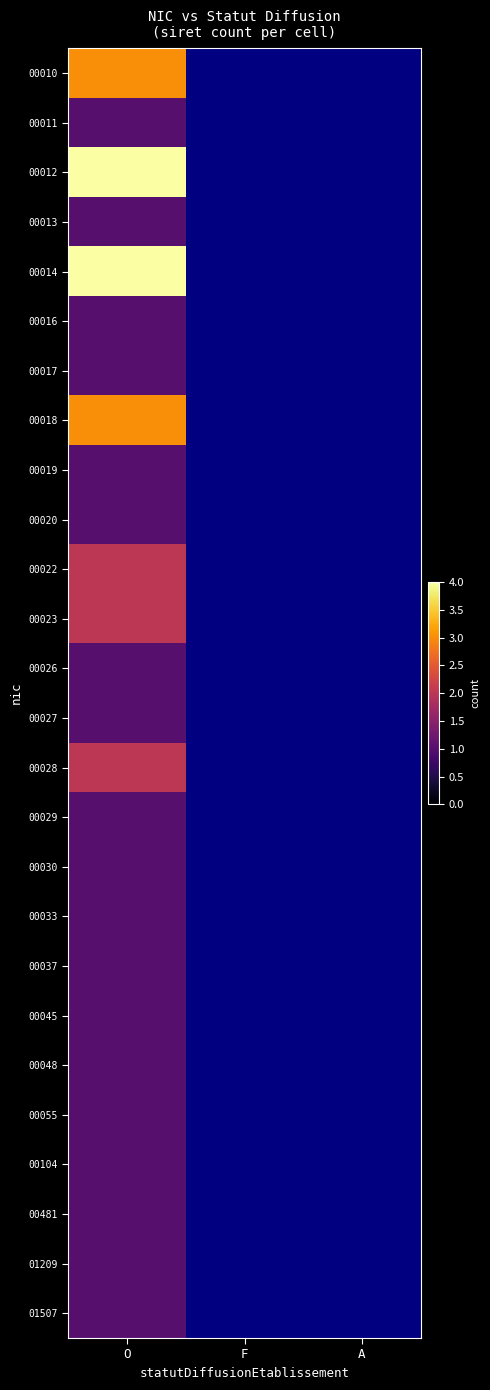

Is the value of 00020 at F greater than the value of 00481 at A?

No